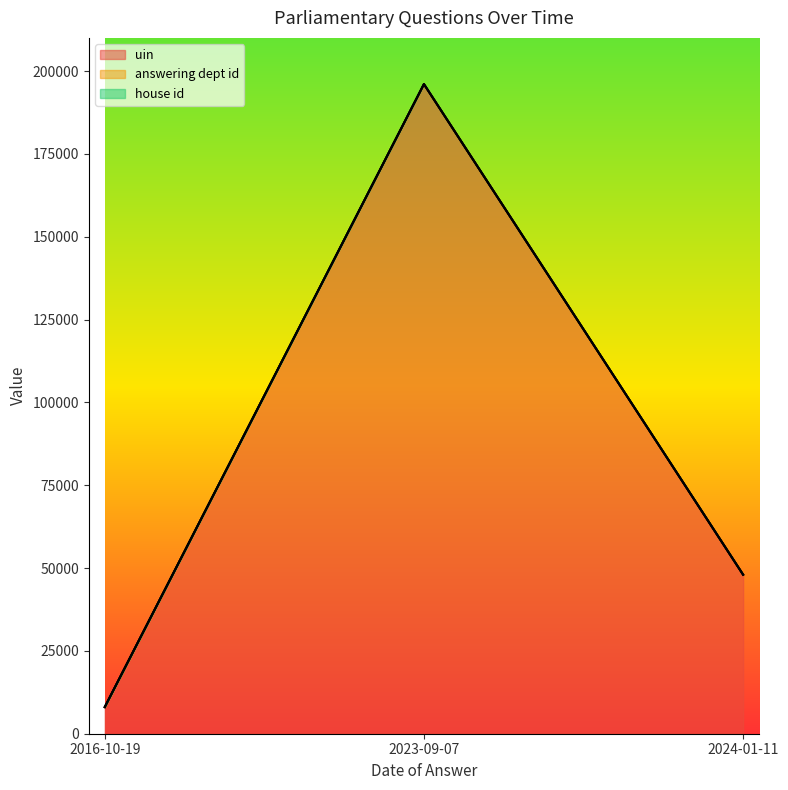

List the series in order of their peak value, highest first.

uin, answering dept id, house id